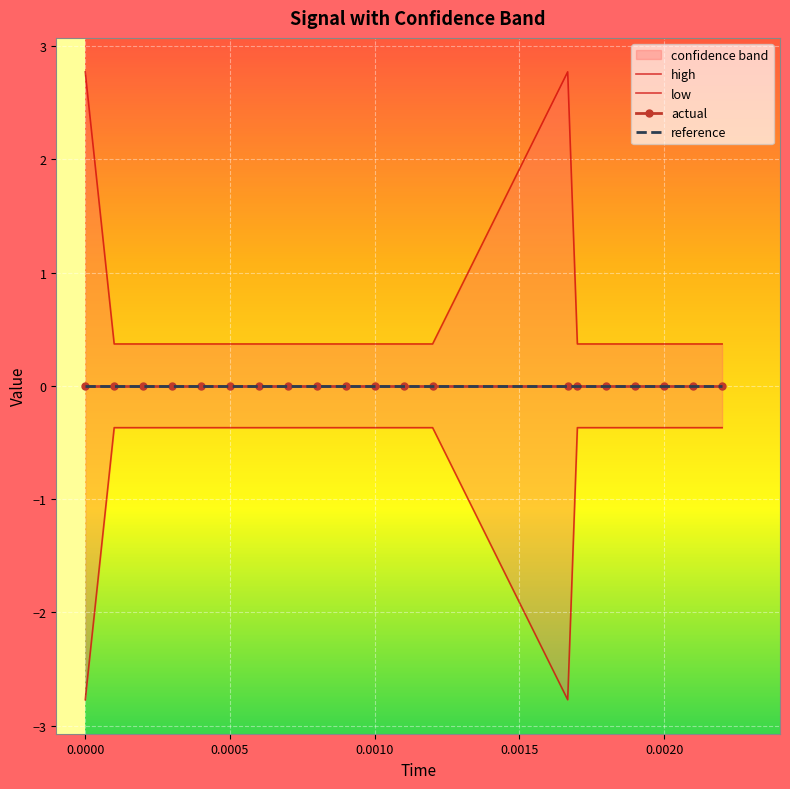

What is the maximum value shown in the chart?

2.8